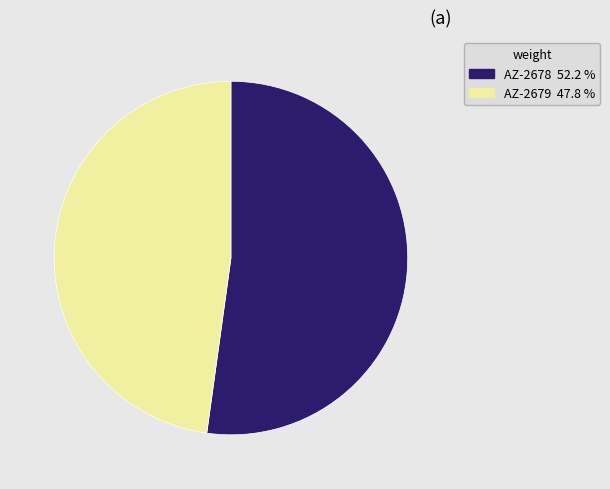

How many segments does this pie chart have?

2